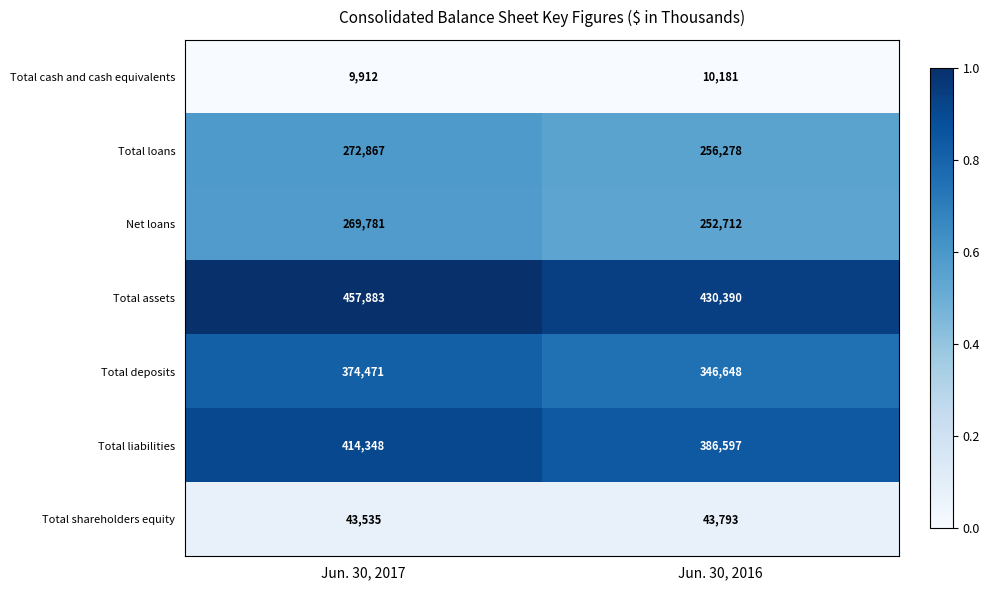

What is the difference between the maximum and minimum values in the Total loans series?

16589